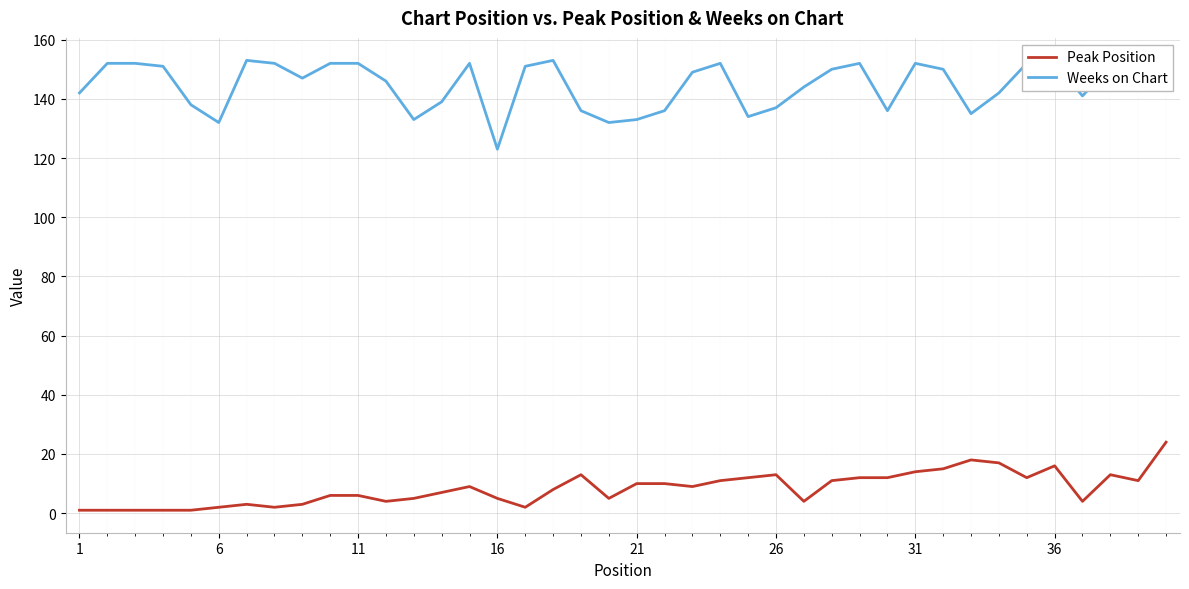

What is the difference between the maximum and minimum values in the Weeks on Chart series?

30